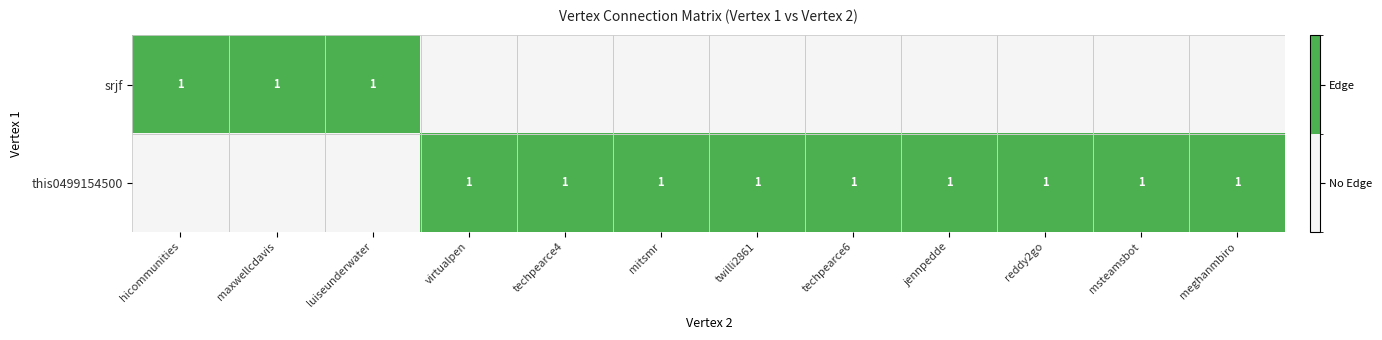

Is it true that srjf equals 2 at maxwellcdavis?

False